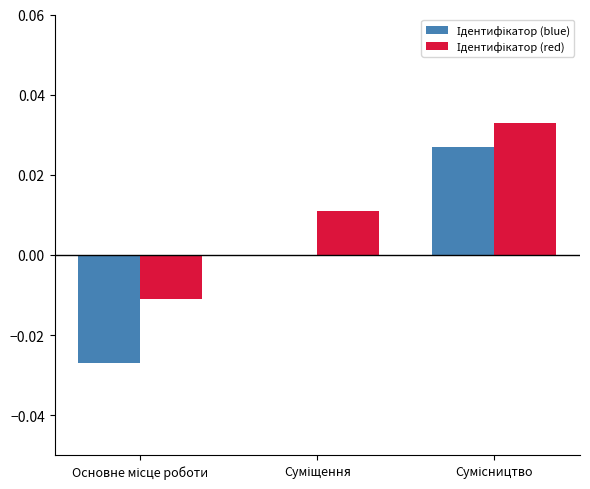

At which label does Ідентифікатор (blue) first exceed 0?

Сумісництво